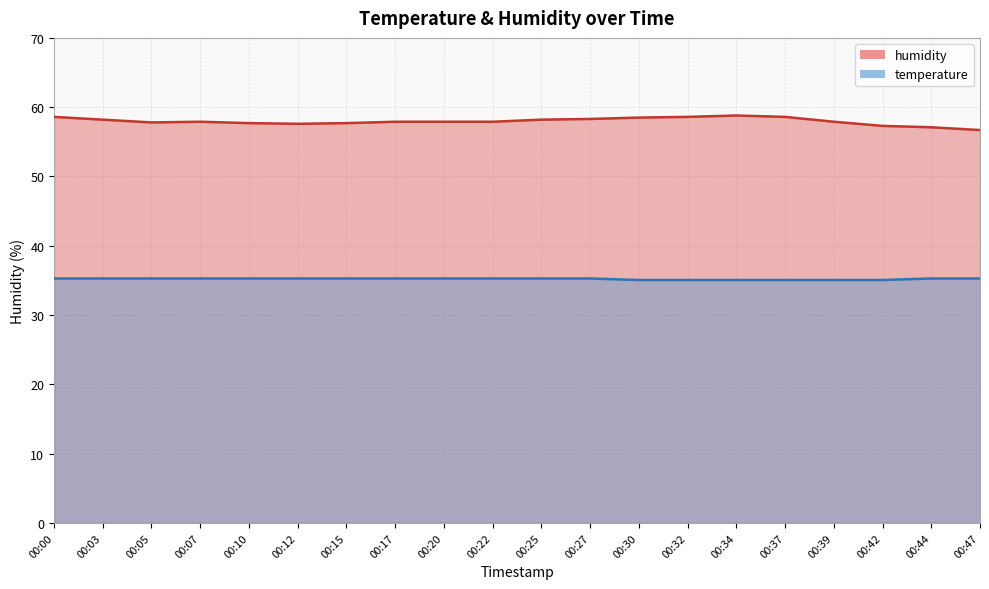

Reading left to right, extract all data points from this chart.

temperature: 00:00=35.3	00:03=35.3	00:05=35.3	00:07=35.3	00:10=35.3	00:12=35.3	00:15=35.3	00:17=35.3	00:20=35.3	00:22=35.3	00:25=35.3	00:27=35.3	00:30=35.1	00:32=35.1	00:34=35.1	00:37=35.1	00:39=35.1	00:42=35.1	00:44=35.3	00:47=35.3
humidity: 00:00=58.6	00:03=58.2	00:05=57.8	00:07=57.9	00:10=57.7	00:12=57.6	00:15=57.7	00:17=57.9	00:20=57.9	00:22=57.9	00:25=58.2	00:27=58.3	00:30=58.5	00:32=58.6	00:34=58.8	00:37=58.6	00:39=57.9	00:42=57.3	00:44=57.1	00:47=56.7